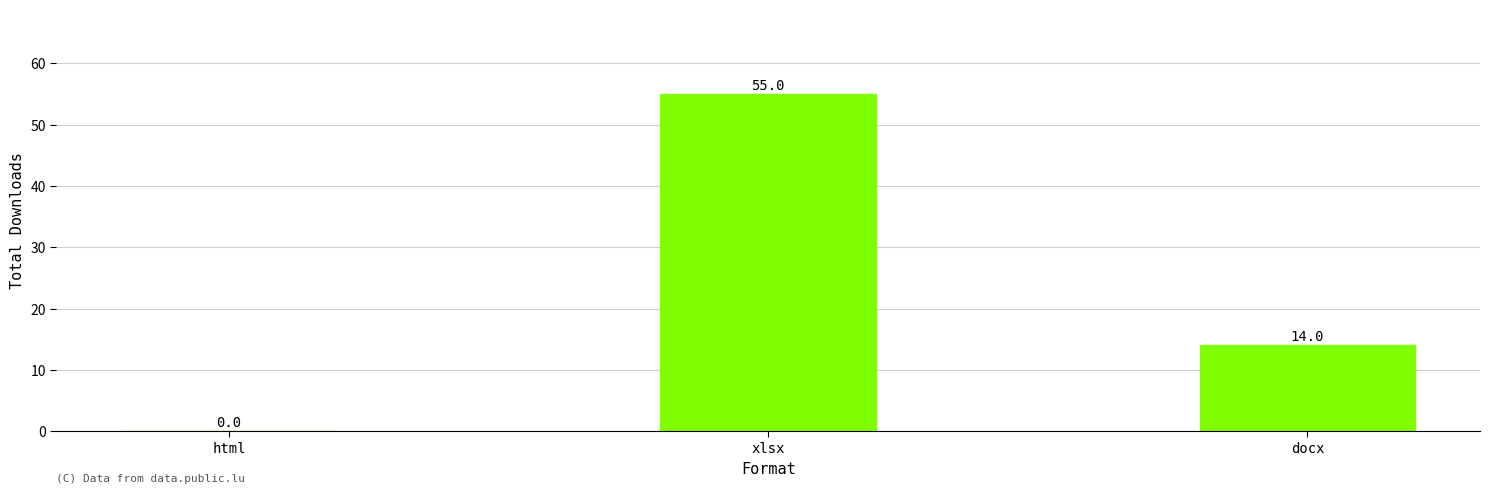

What is the sum of all values?

69